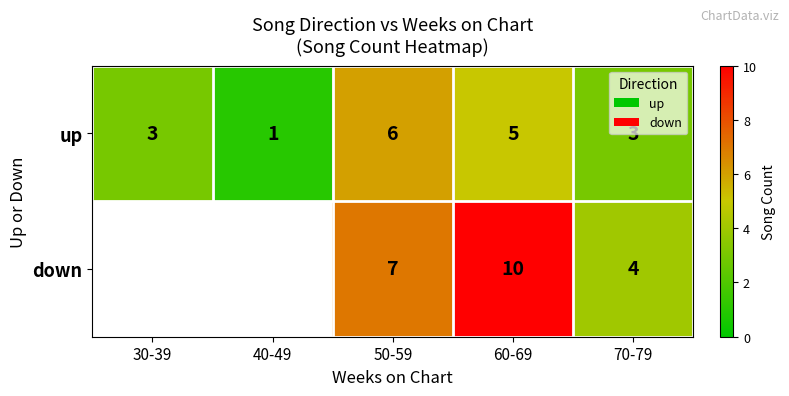

The down series shows 5 at 50-59. True or false?

False